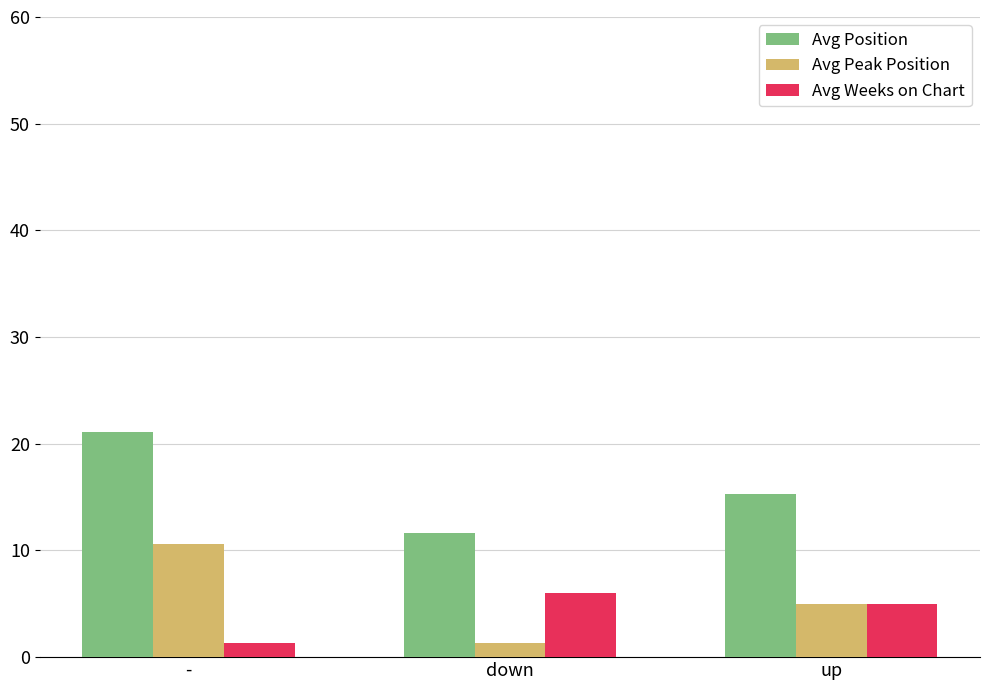

At which label is Avg Position closest to 16?

up